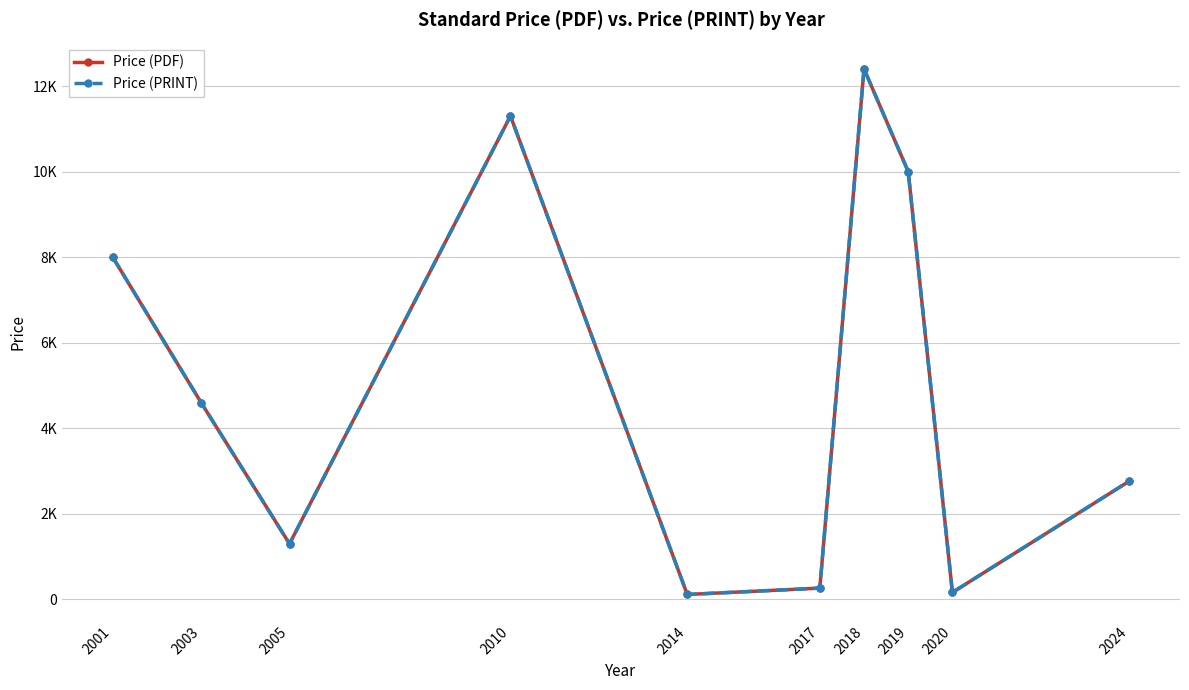

At which label is Price (PDF) closest to 6257?

2003